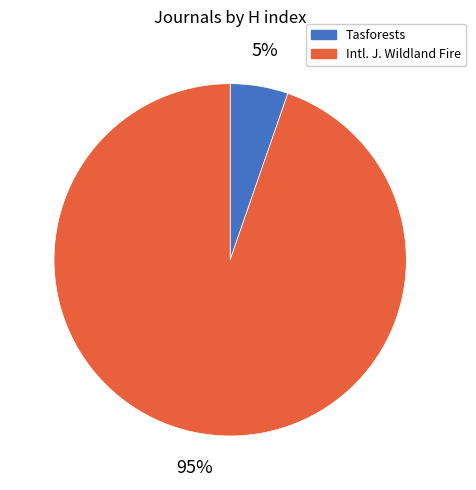

How many segments does this pie chart have?

2